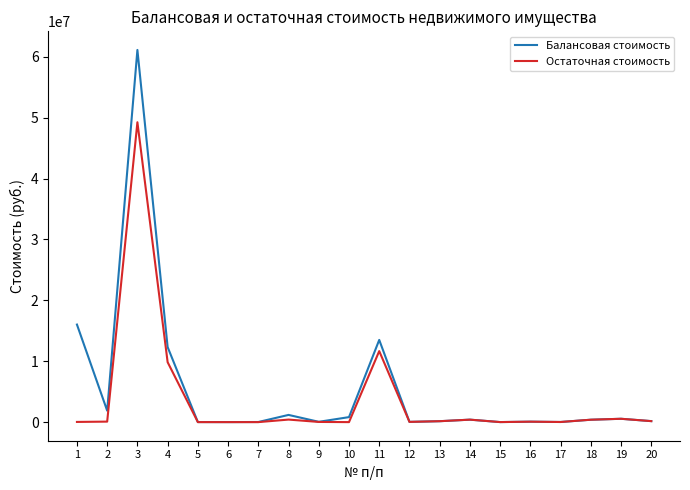

What is the maximum value for Остаточная стоимость?

49239539.1